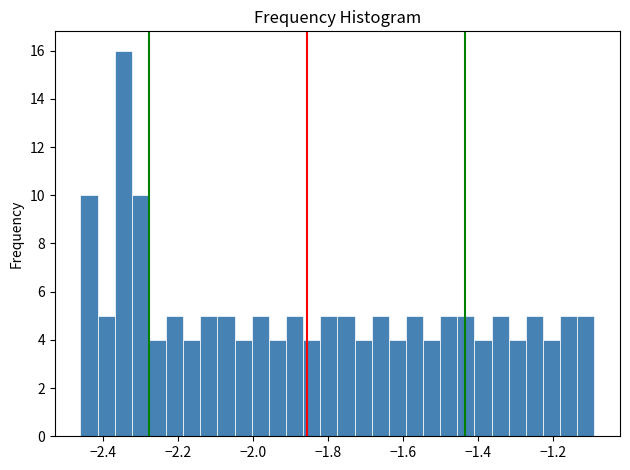

Around what value on the x-axis is the tallest bar? Give the approximate position of its centre, as read against the axis.

-2.34